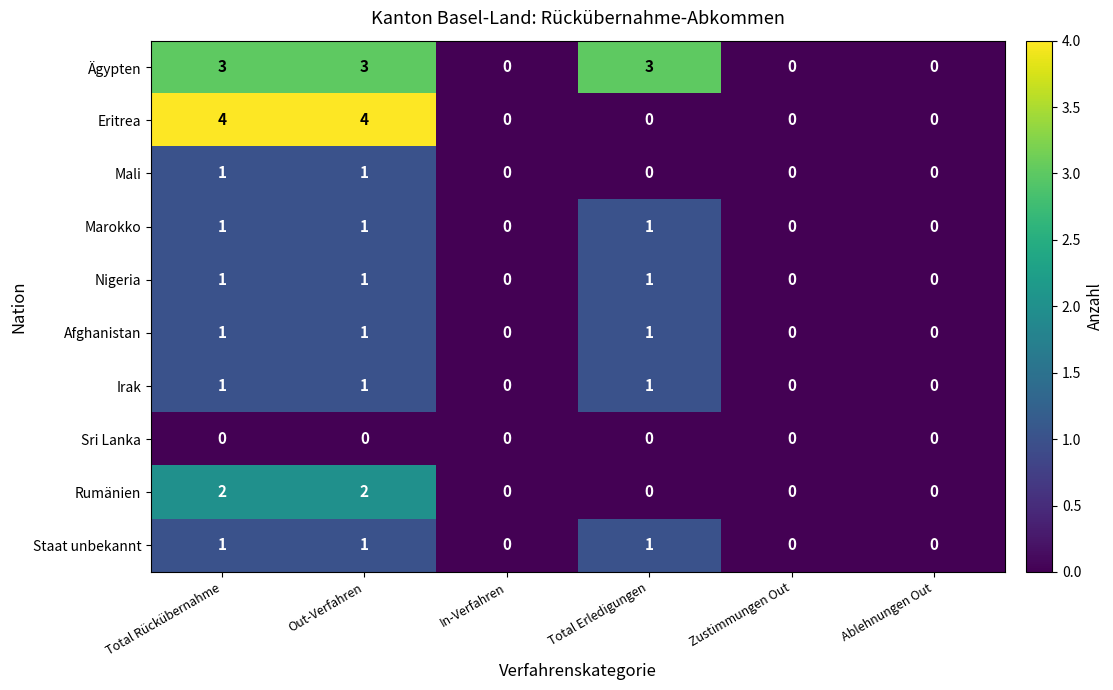

Is it true that Sri Lanka equals 0 at Total Rückübernahme?

True